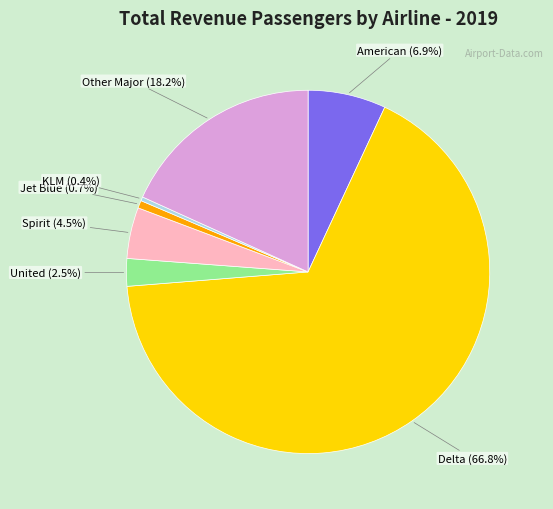

Is there any slice that represents more than half of the pie?

Yes